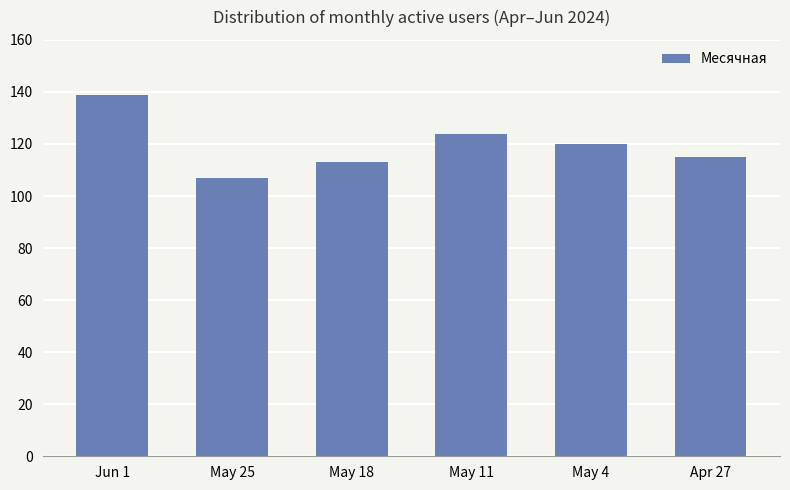

Does the chart contain stacked bars?

No